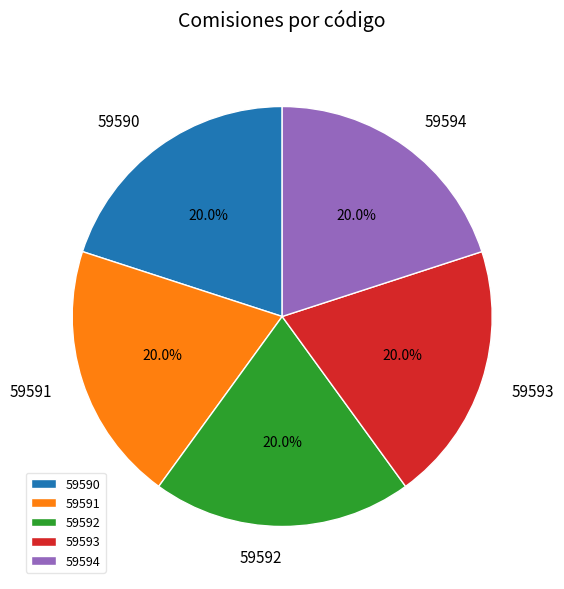

What percentage do 59593 and 59591 together represent?

40.0%